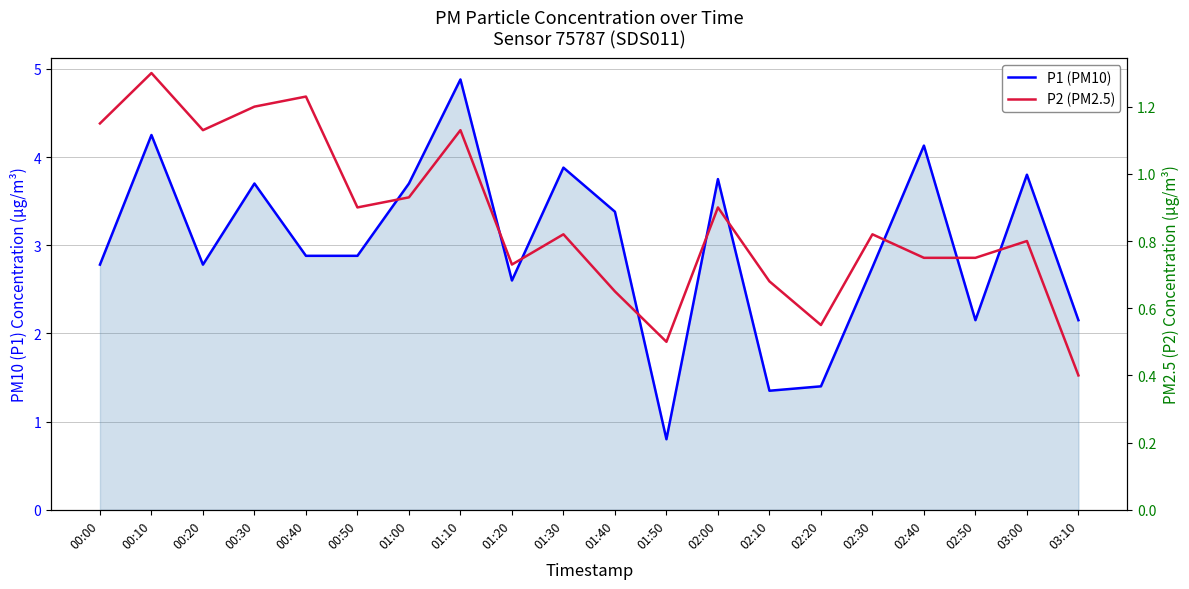

What is the value of the P1 (PM10) point at the 1st from the left?

2.8